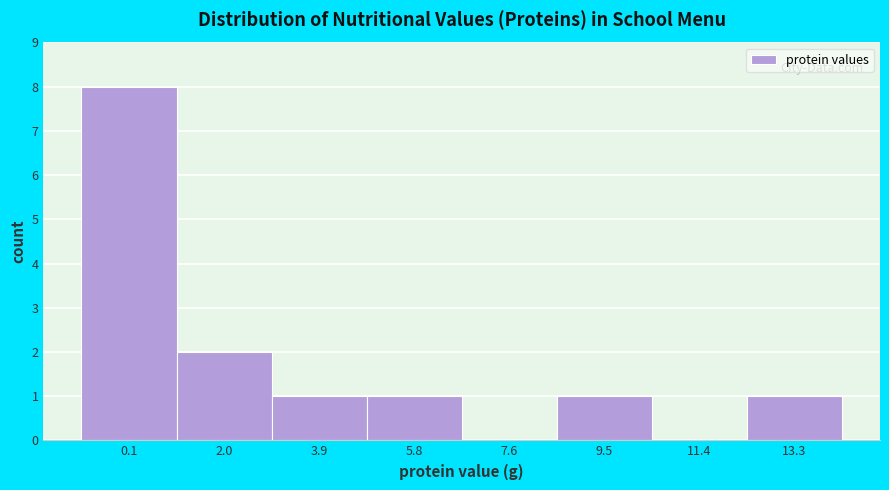

Reading left to right, list all the values displayed in this chart.

0.1=8	2.0=2	3.9=1	5.8=1	7.6=0	9.5=1	11.4=0	13.3=1